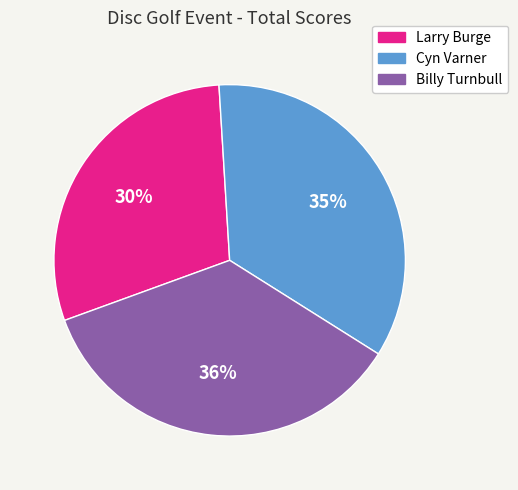

How many slices are in this pie chart?

3